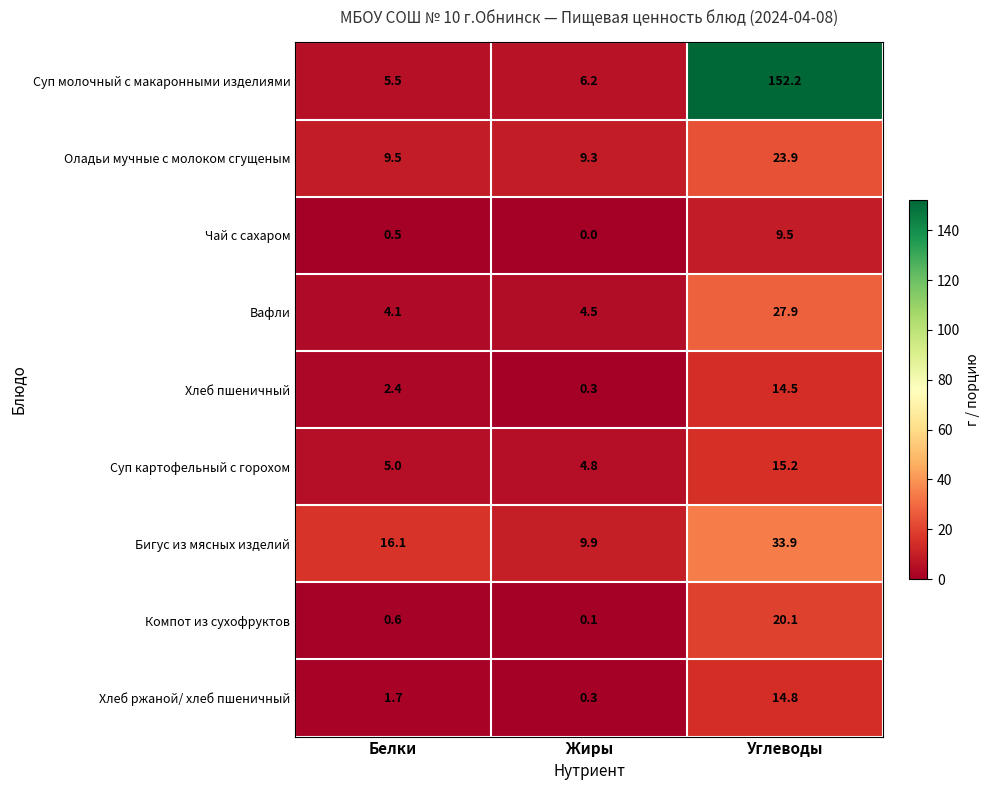

Reading left to right, list all the values displayed in this chart.

Суп молочный с макаронными изделиями: 5.5	6.2	152.2
Оладьи мучные с молоком сгущеным: 9.5	9.3	23.9
Чай с сахаром: 0.5	0.0	9.5
Вафли: 4.1	4.5	27.9
Хлеб пшеничный: 2.4	0.3	14.5
Суп картофельный с горохом: 5.0	4.8	15.2
Бигус из мясных изделий: 16.1	9.9	33.9
Компот из сухофруктов: 0.6	0.1	20.1
Хлеб ржаной/ хлеб пшеничный: 1.7	0.3	14.8